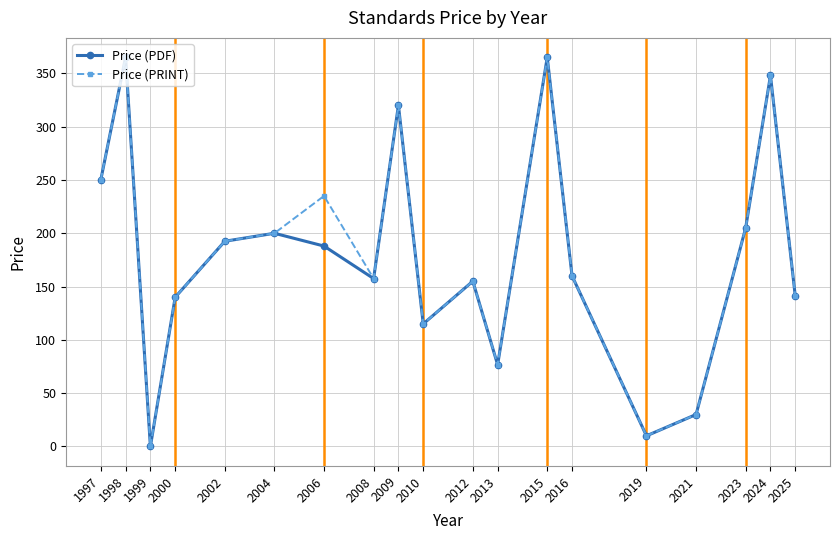

What is the maximum value for Price (PRINT)?

365.0